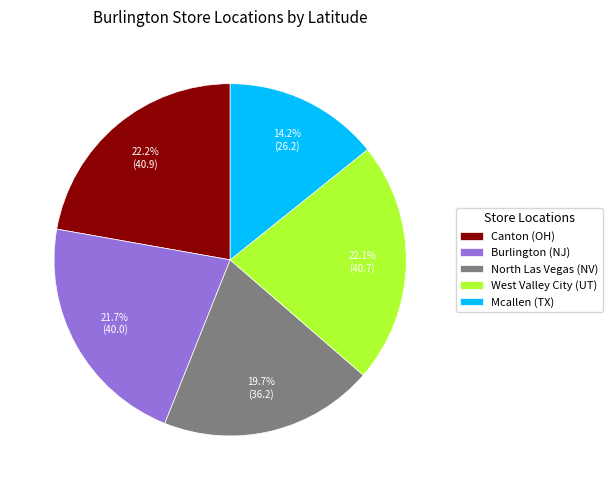

What portion of the pie excludes West Valley City (UT)?

77.9%